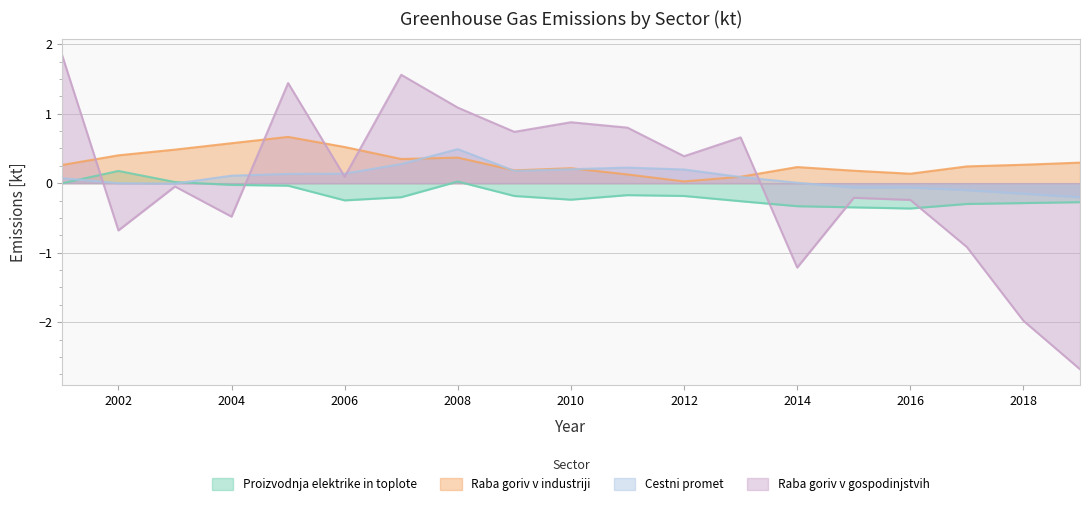

Reading right to left, transcribe all the data shown in this chart.

Proizvodnja elektrike in toplote [kt]: 2019=-0.3	2018=-0.3	2017=-0.3	2016=-0.4	2015=-0.3	2014=-0.3	2013=-0.3	2012=-0.2	2011=-0.2	2010=-0.2	2009=-0.2	2008=0.0	2007=-0.2	2006=-0.2	2005=-0.0	2004=-0.0	2003=0.0	2002=0.2	2001=-0.0
Raba goriv v industriji [kt]: 2019=0.3	2018=0.3	2017=0.2	2016=0.1	2015=0.2	2014=0.2	2013=0.1	2012=0.0	2011=0.1	2010=0.2	2009=0.2	2008=0.4	2007=0.3	2006=0.5	2005=0.7	2004=0.6	2003=0.5	2002=0.4	2001=0.3
Cestni promet [kt]: 2019=-0.2	2018=-0.2	2017=-0.1	2016=-0.1	2015=-0.1	2014=0.0	2013=0.1	2012=0.2	2011=0.2	2010=0.2	2009=0.2	2008=0.5	2007=0.3	2006=0.1	2005=0.1	2004=0.1	2003=-0.0	2002=-0.0	2001=0.1
Raba goriv v gospodinjstvih [kt]: 2019=-2.7	2018=-2.0	2017=-0.9	2016=-0.2	2015=-0.2	2014=-1.2	2013=0.7	2012=0.4	2011=0.8	2010=0.9	2009=0.7	2008=1.1	2007=1.6	2006=0.1	2005=1.4	2004=-0.5	2003=-0.0	2002=-0.7	2001=1.9